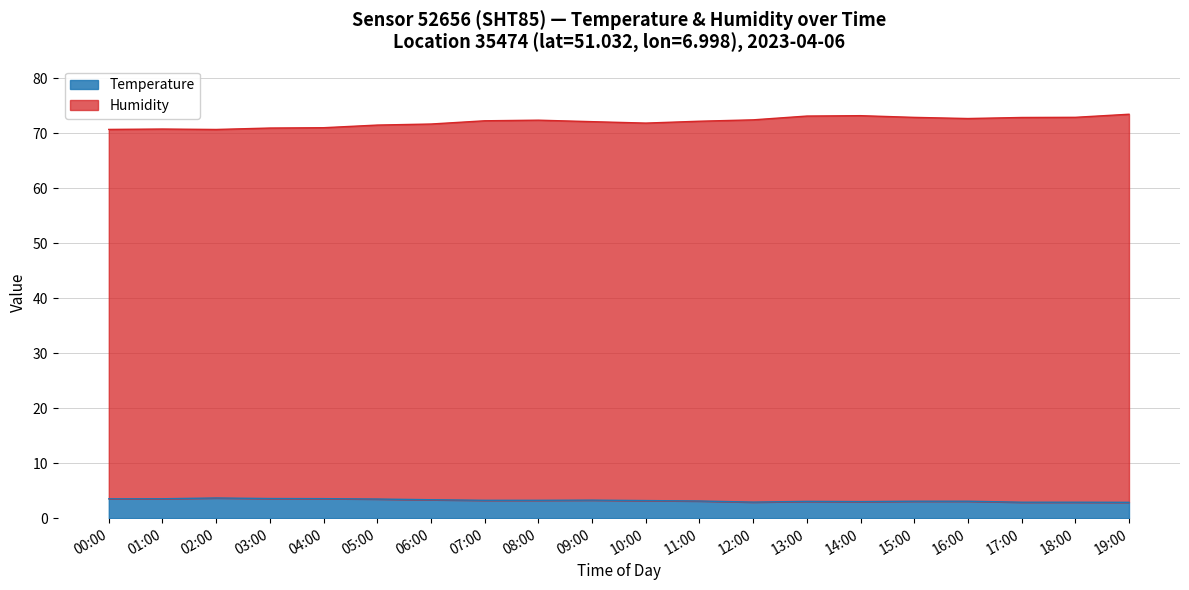

What position from the right is 17:00?

3